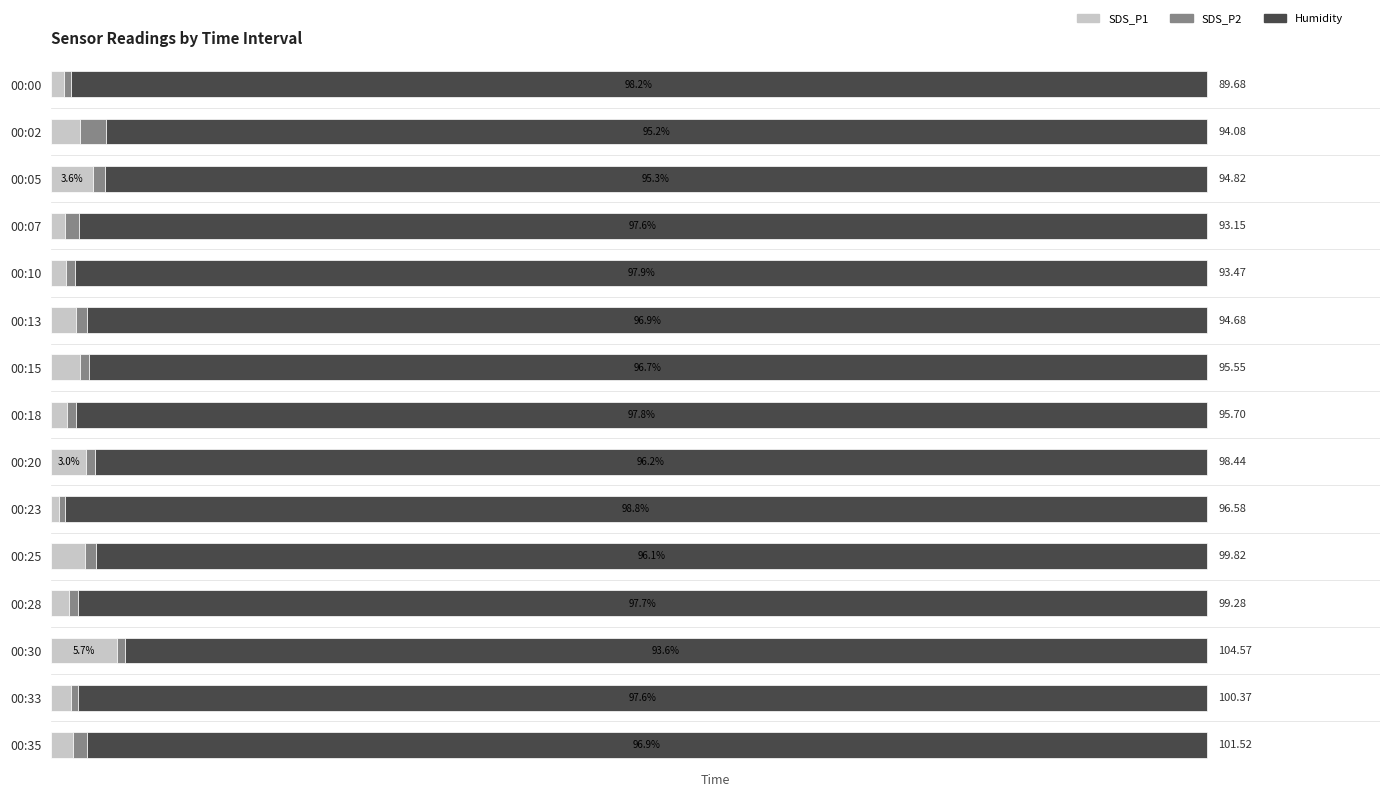

At how many categories does at least one series exceed 74?

15